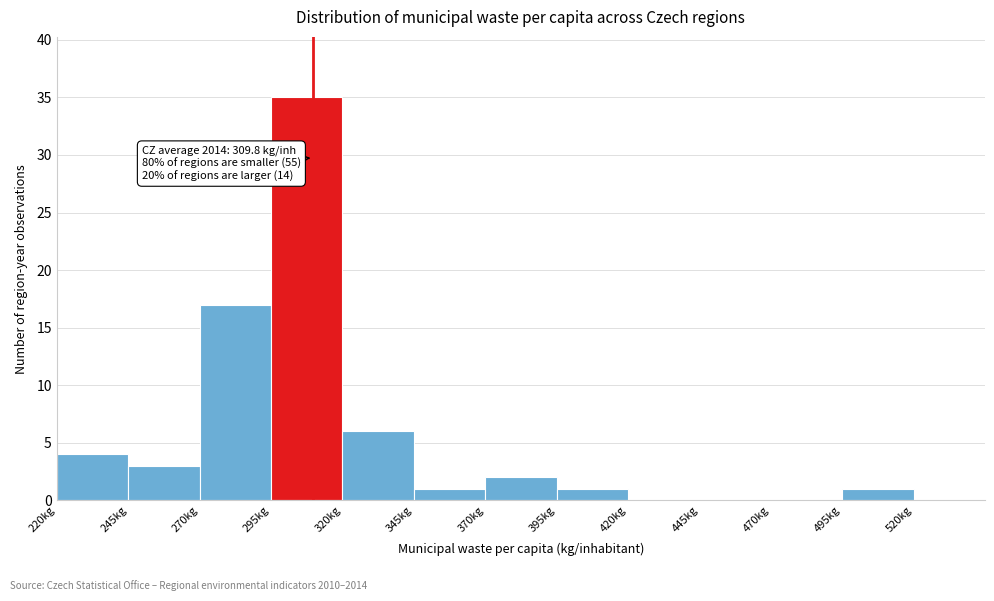

Over which range of the x-axis is the bar tallest?

295 to 320